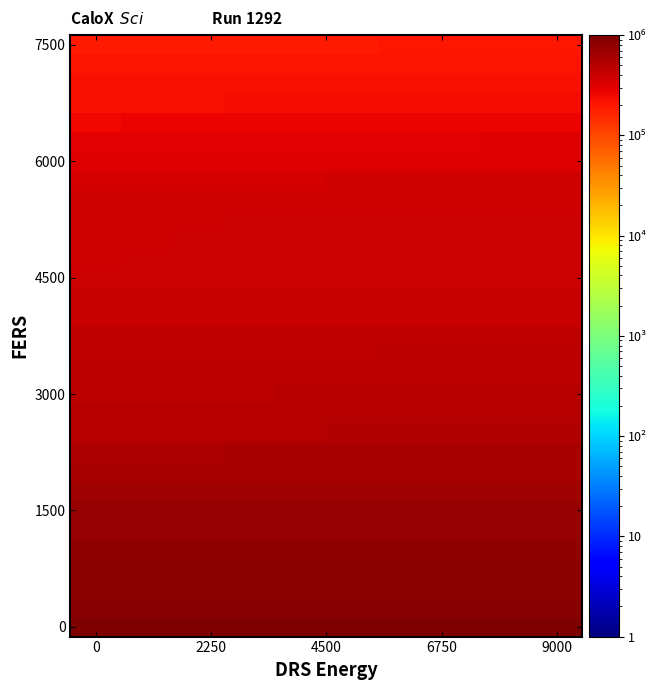

What is the maximum value shown in the chart?

1000000.0